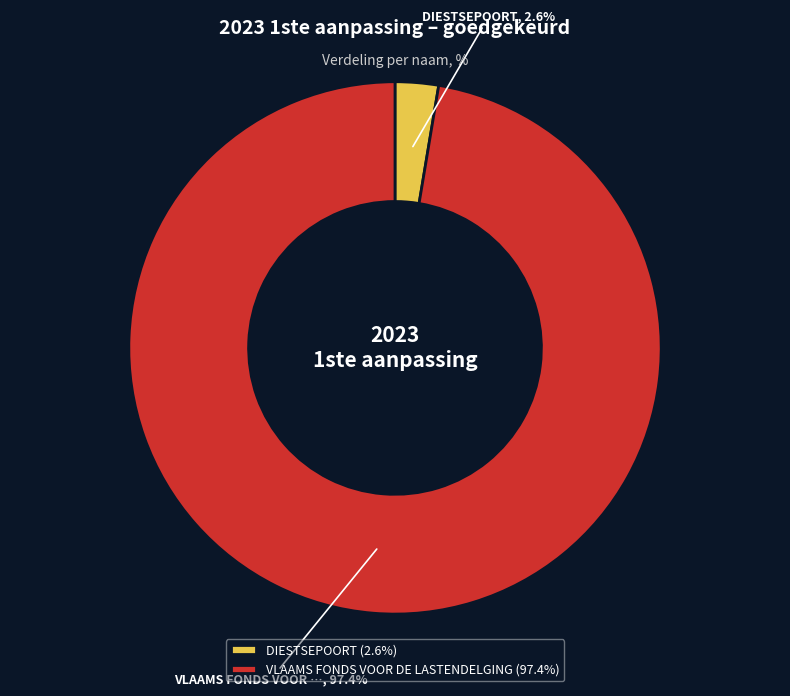

Does DIESTSEPOORT (2.6%) account for over 50% of the chart?

No